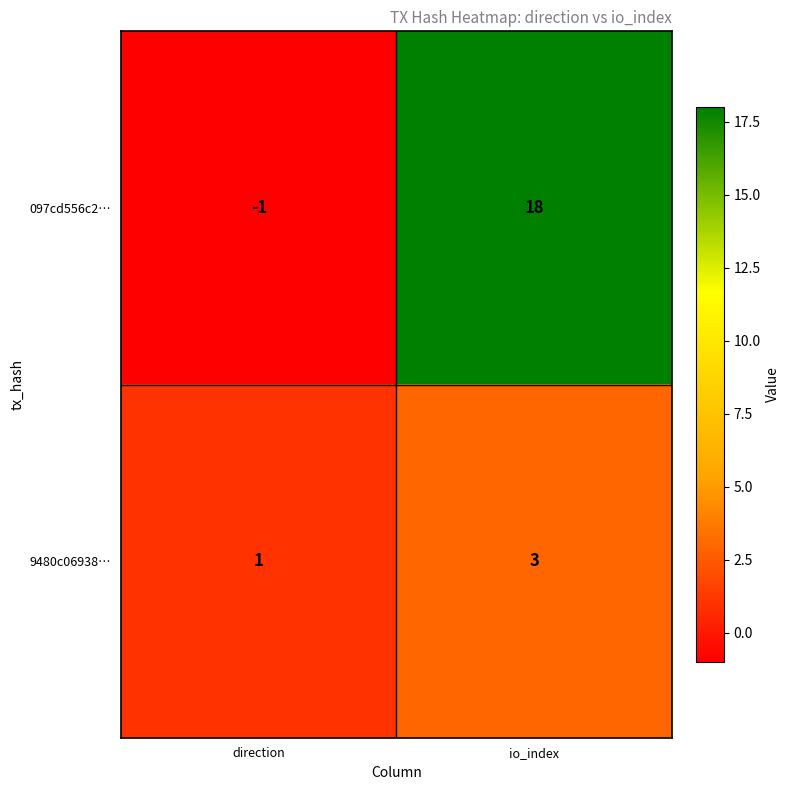

At how many categories does at least one series exceed 4?

1